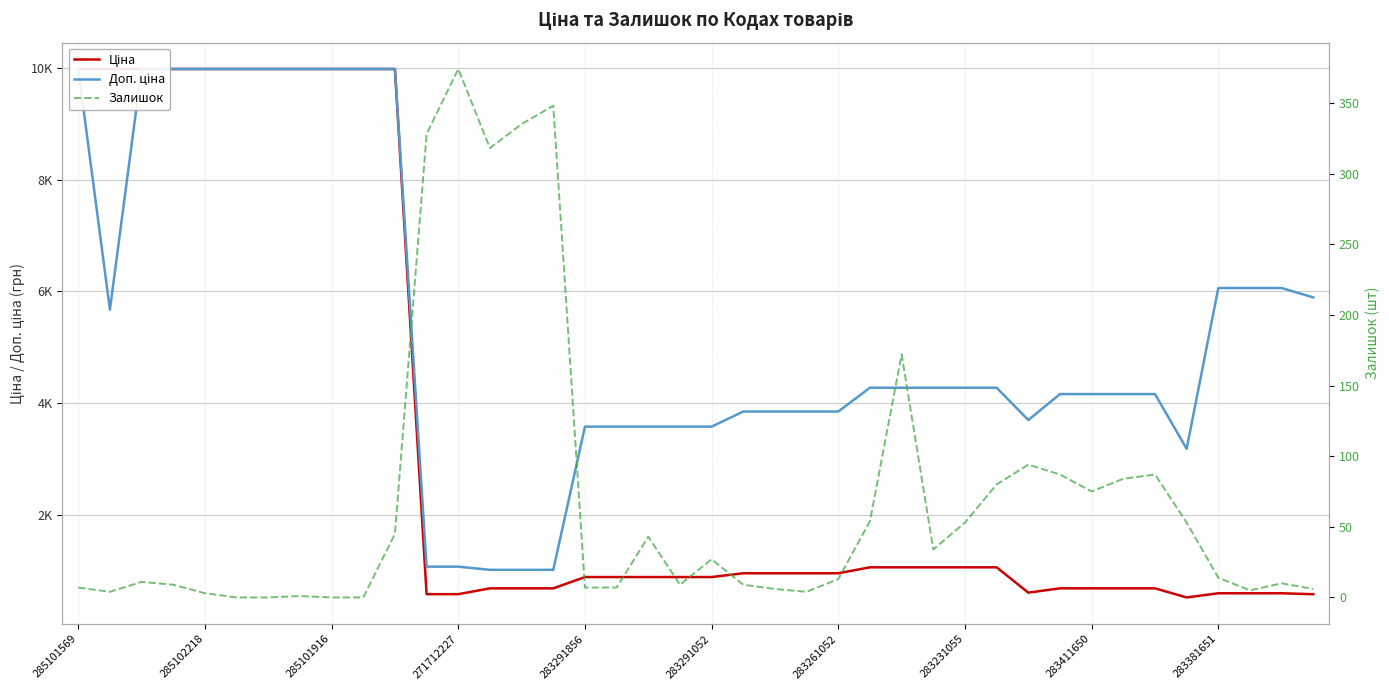

Is the value of Ціна at 33 greater than the value of Залишок at 27?

Yes